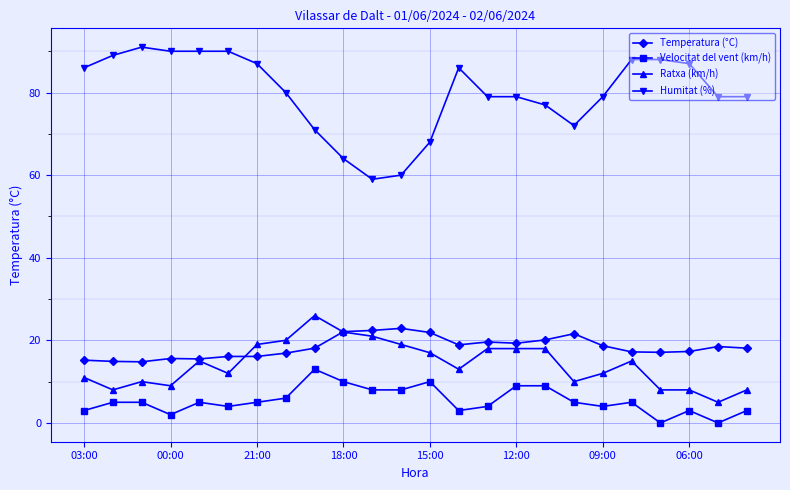

Which series has the largest range (max minus min)?

Humitat (%)